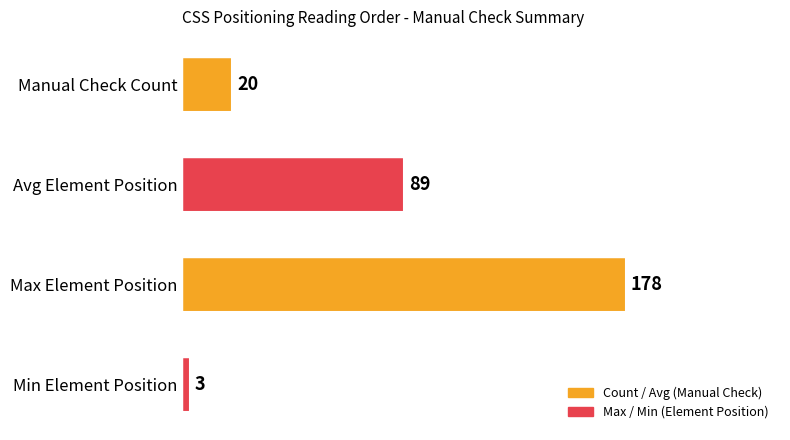

What is the label of the 1st bar from the top?

Manual Check Count